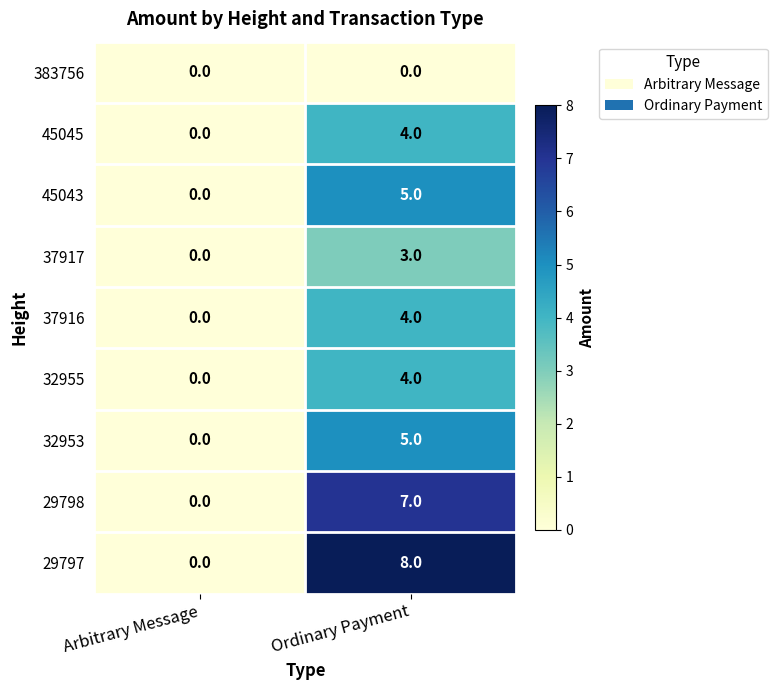

Where is 37916 nearest to the value 2?

Arbitrary Message